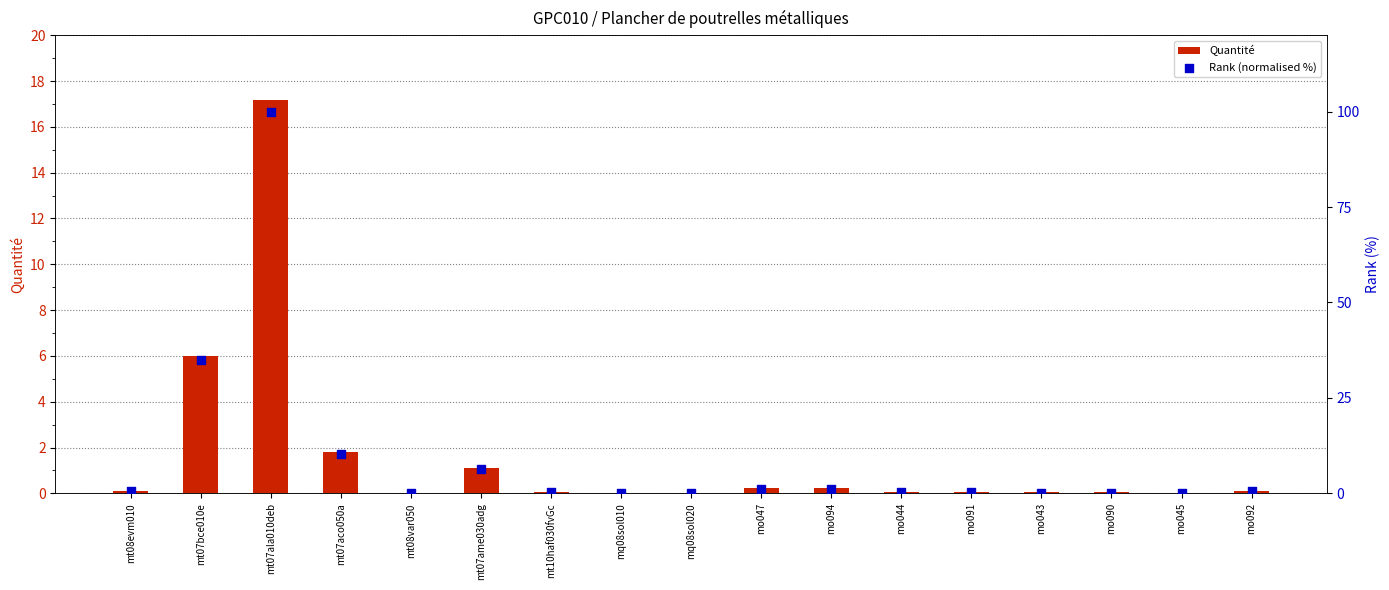

Which series reaches the maximum Y coordinate?

Rank (normalised %)